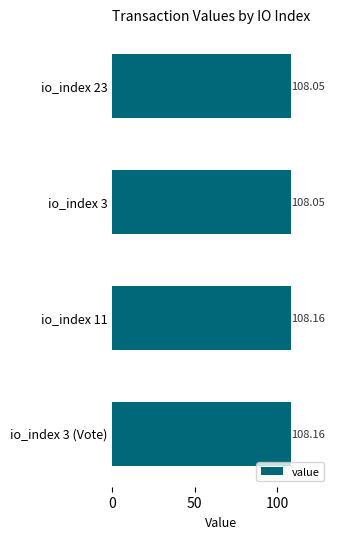

What is the smallest value displayed?

108.1